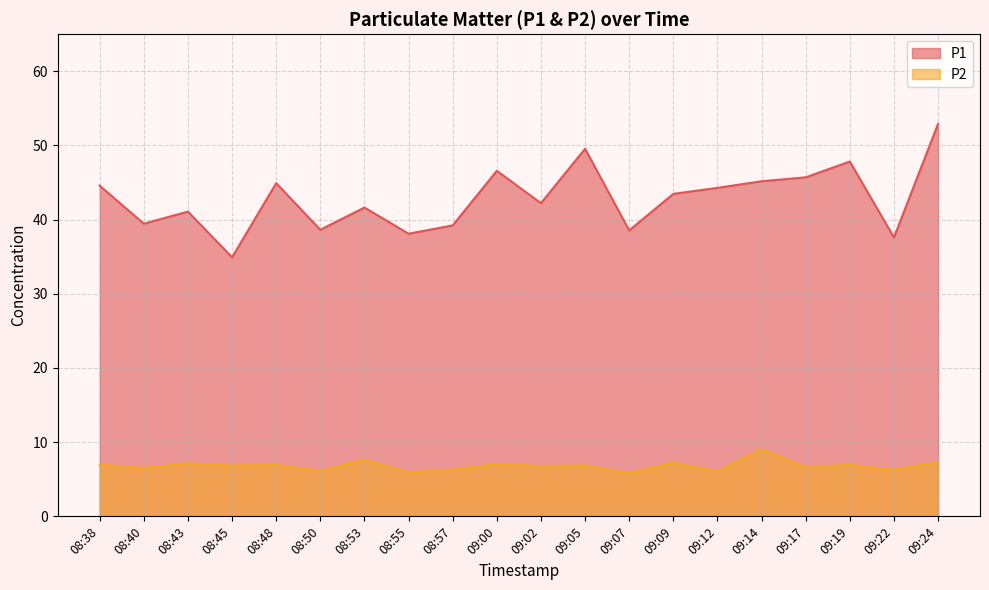

What is the difference between the second highest and second lowest values in the P2 series?

1.7